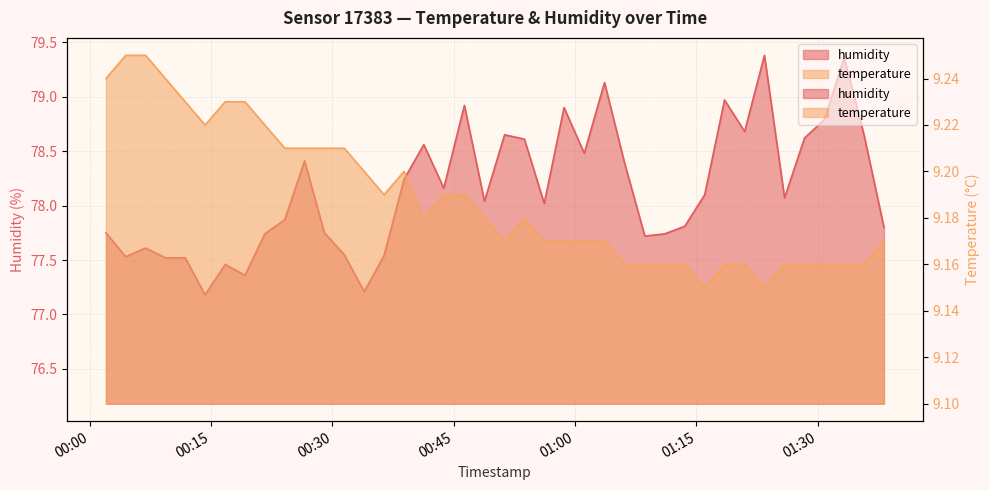

Does the chart have visible grid lines?

Yes